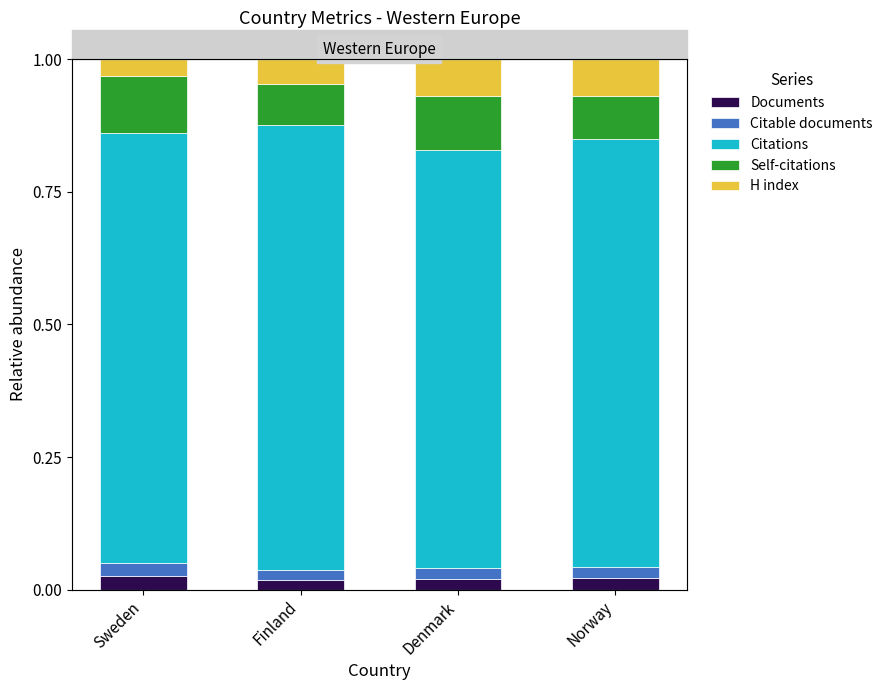

Which series has the largest total across all categories?

Citations